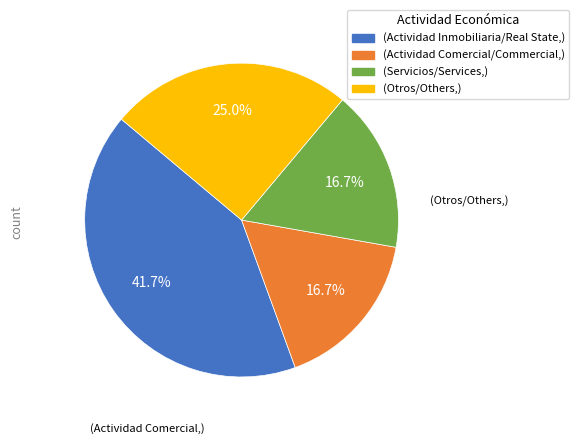

Is there any slice that represents more than half of the pie?

No